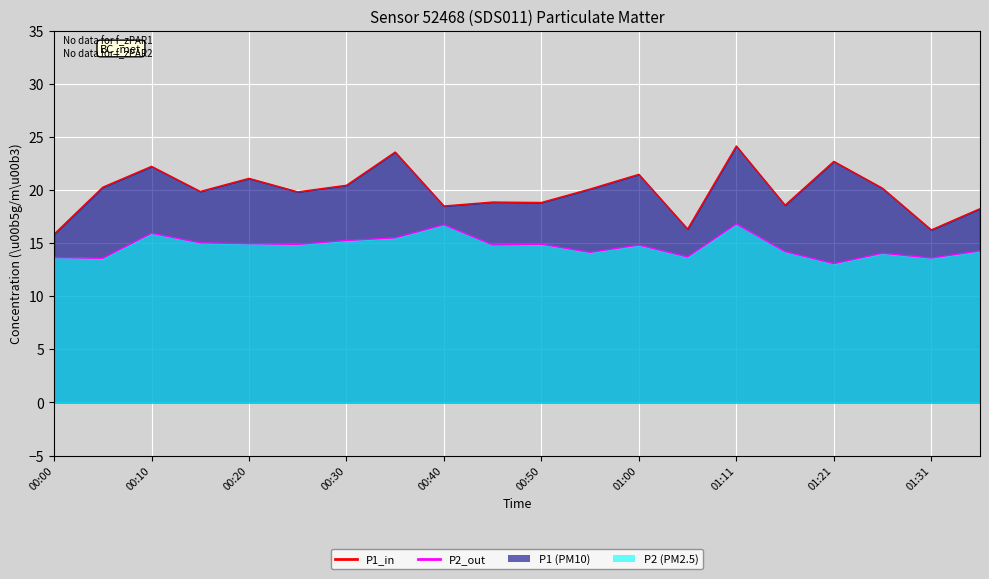

At which category is the sum across all series the highest?

01:11